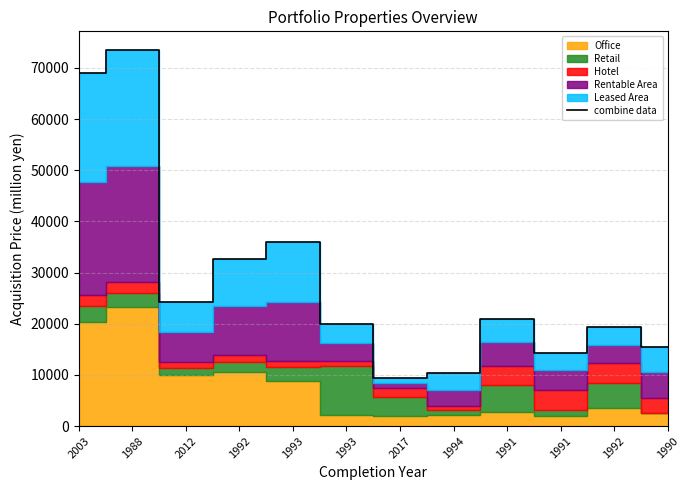

What is the change in value from 2003 to 1992?

-49544.1